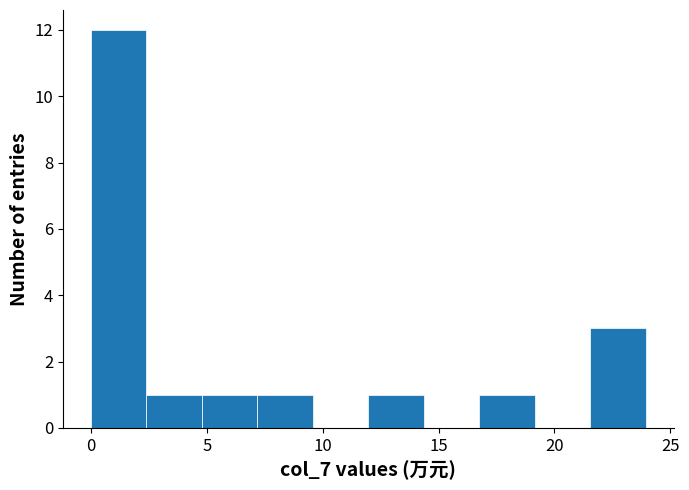

Reading left to right, list every bar in this chart as the range it spans on the x-axis followed by its height. Neither the bar edges nor the heights are printed on the chart, so give them approximately, as read against the axes.

0.0 to 2.5: 12
2.5 to 5.0: 1
5.0 to 7.0: 1
7.0 to 9.5: 1
9.5 to 12.0: 0
12.0 to 14.5: 1
14.5 to 17.0: 0
17.0 to 19.0: 1
19.0 to 21.5: 0
21.5 to 24.0: 3